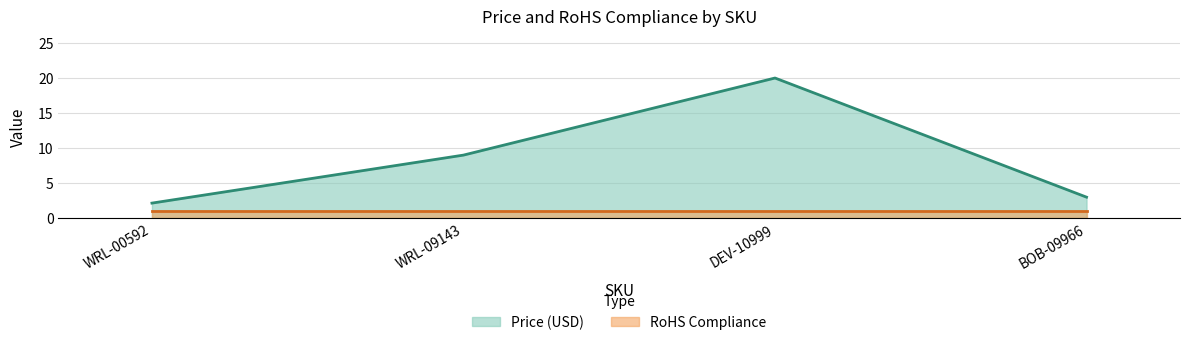

What is the label of the 3rd point from the left?

DEV-10999